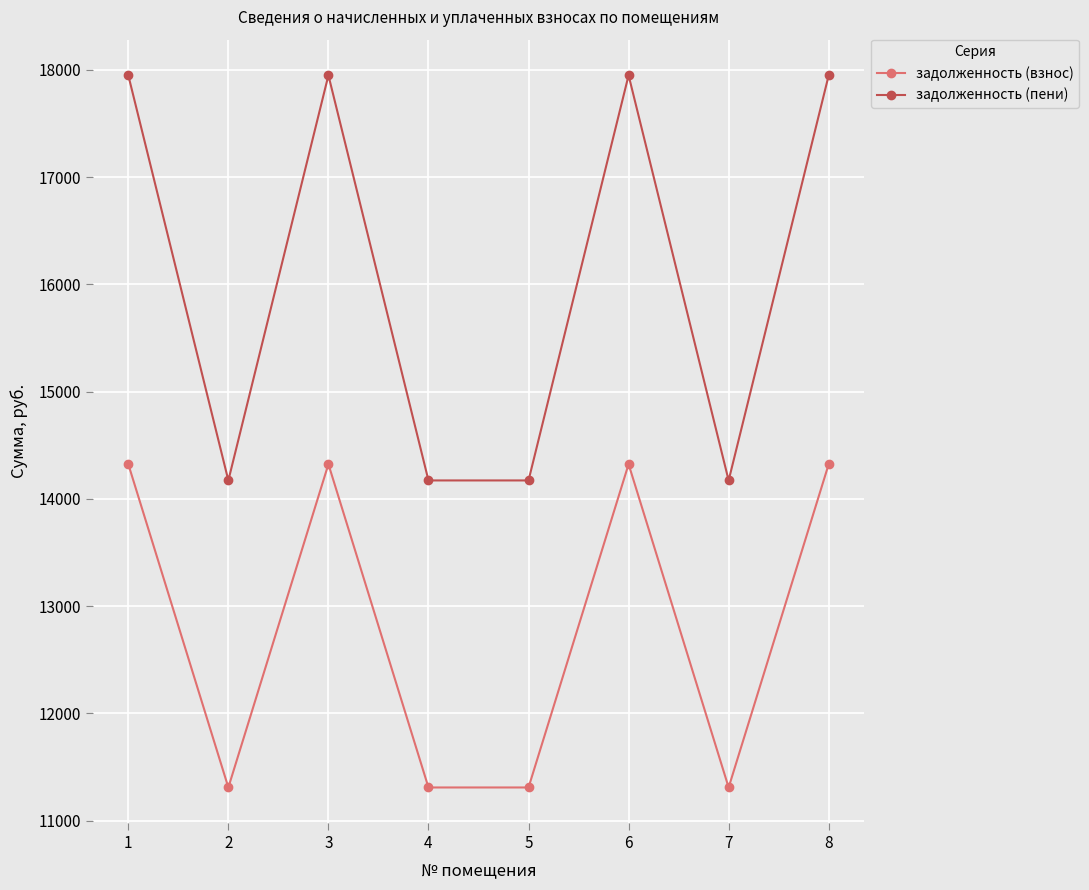

What is the sum of all задолженность (взнос) values?

102528.0